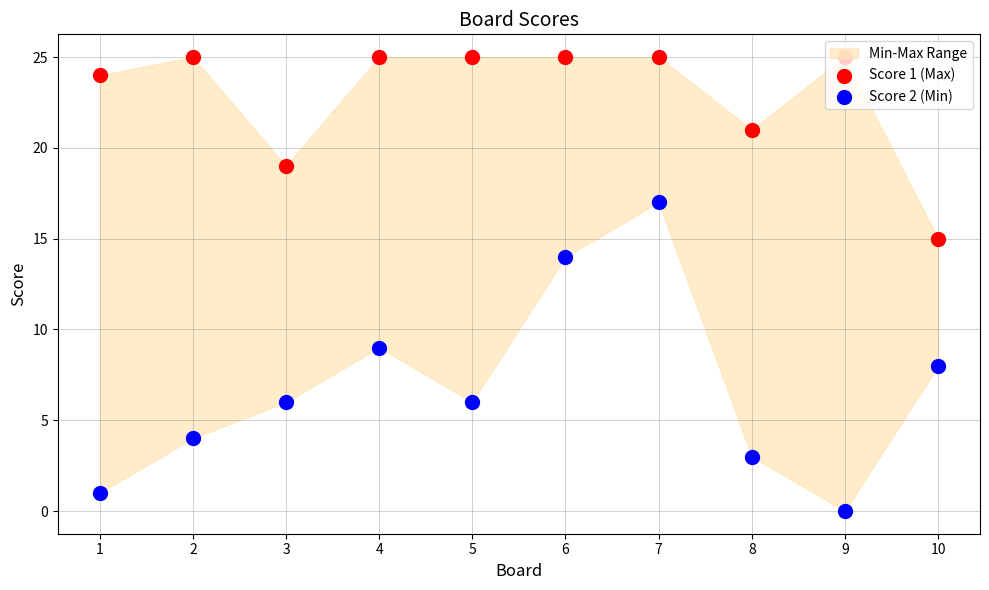

At how many categories does at least one series exceed 16?

9